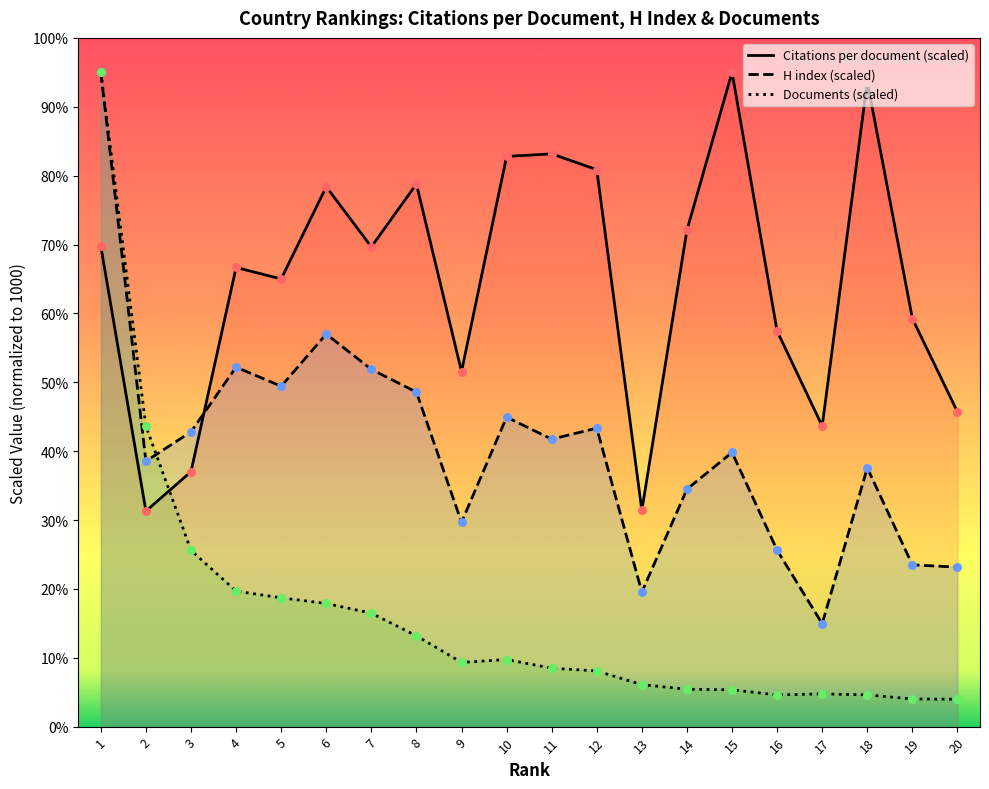

What is the total value across all series at 17?

633.4